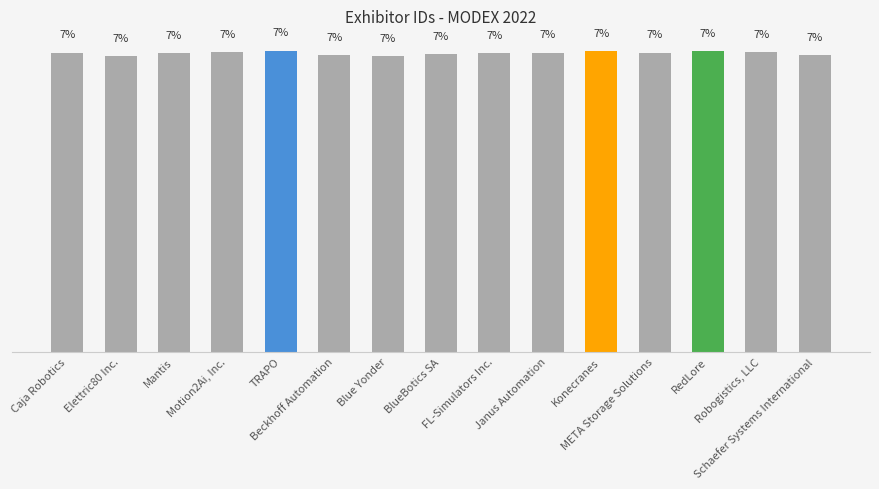

The value at BlueBotics SA is 3.2. True or false?

False